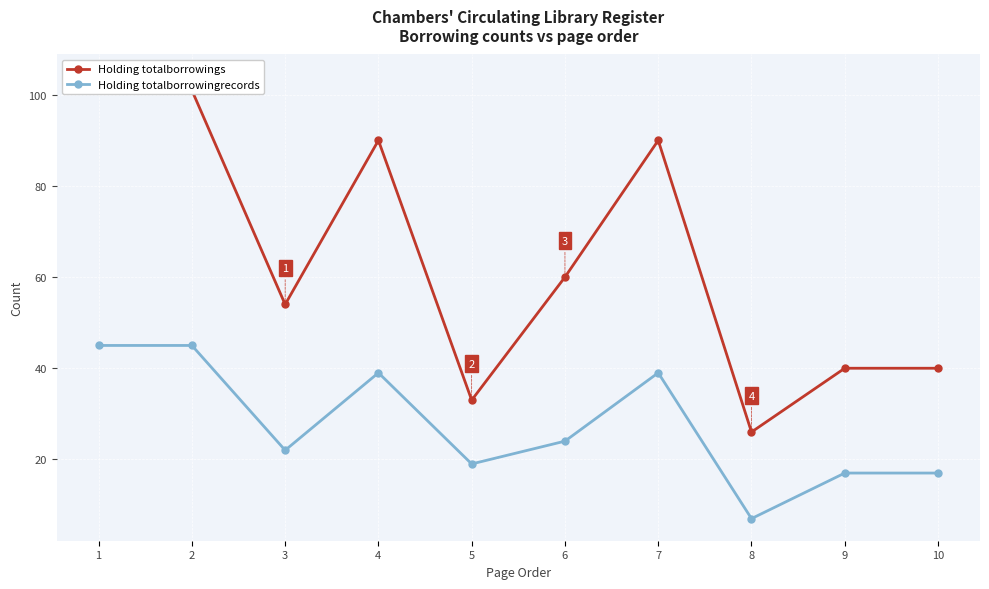

True or false: Holding totalborrowings has a value of 54 at 3.

True